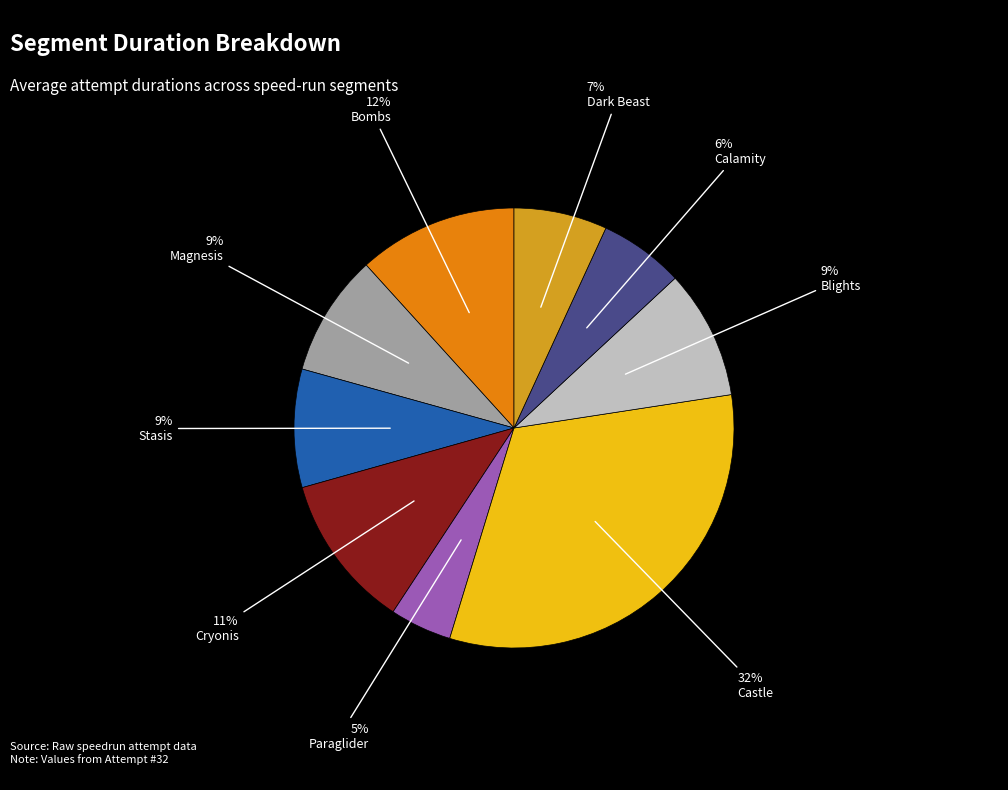

To the nearest percent, what is the average slice percentage?

11%